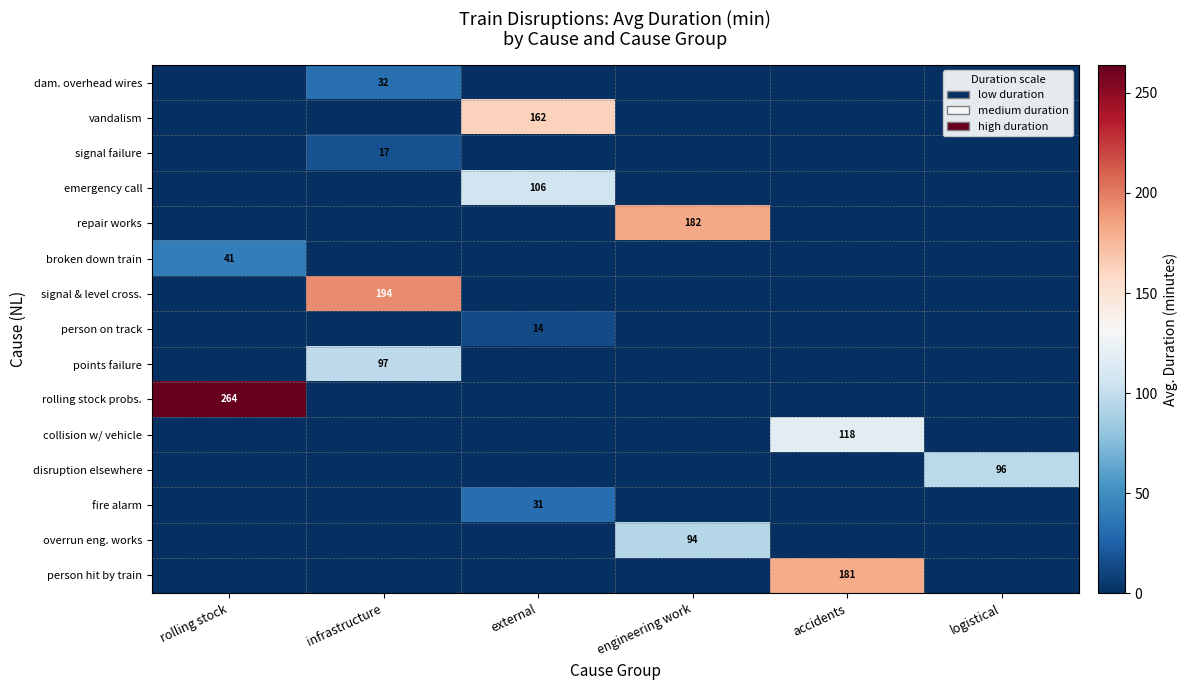

Is it true that overrun eng. works equals 59.2 at accidents?

False